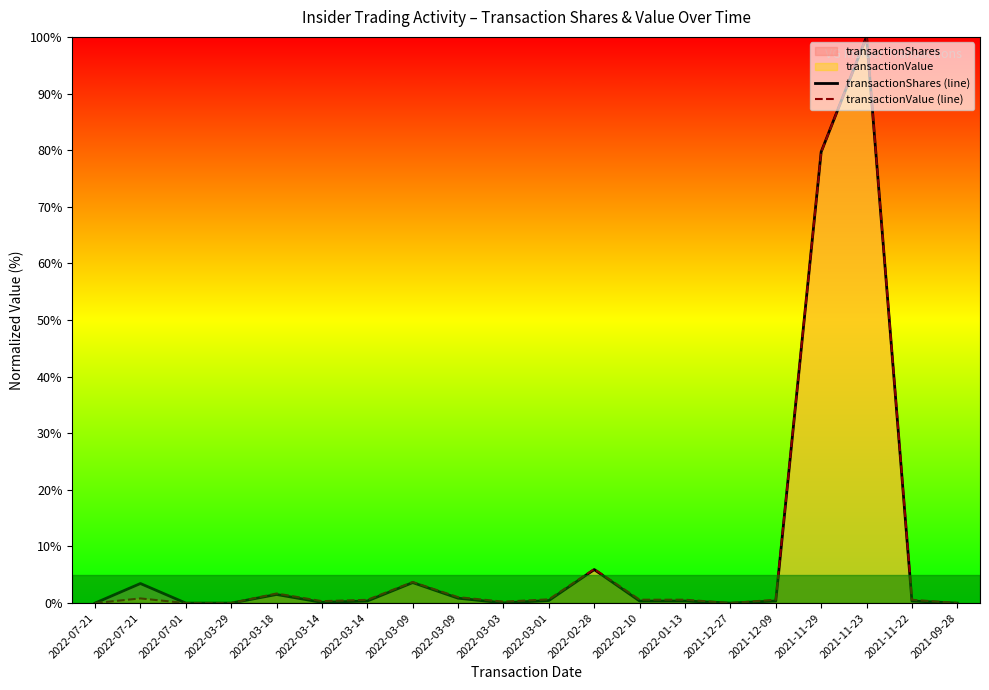

What is the total value across all series at 2022-03-03?

0.3